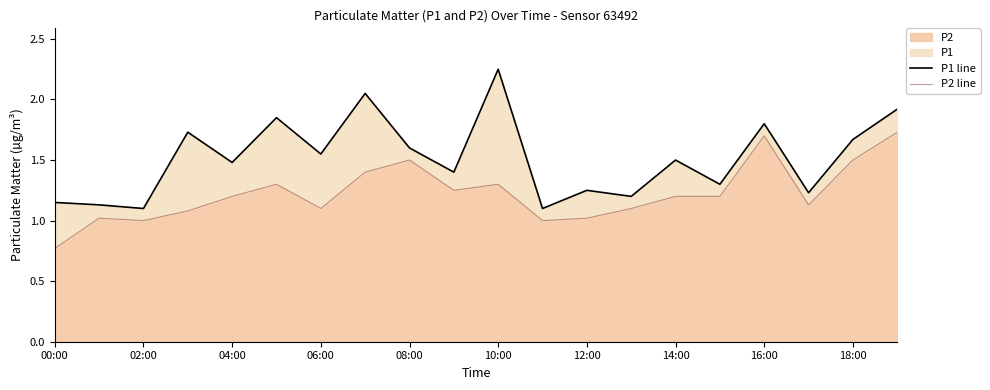

What is the difference between the maximum and second lowest values in the P1 line series?

1.1